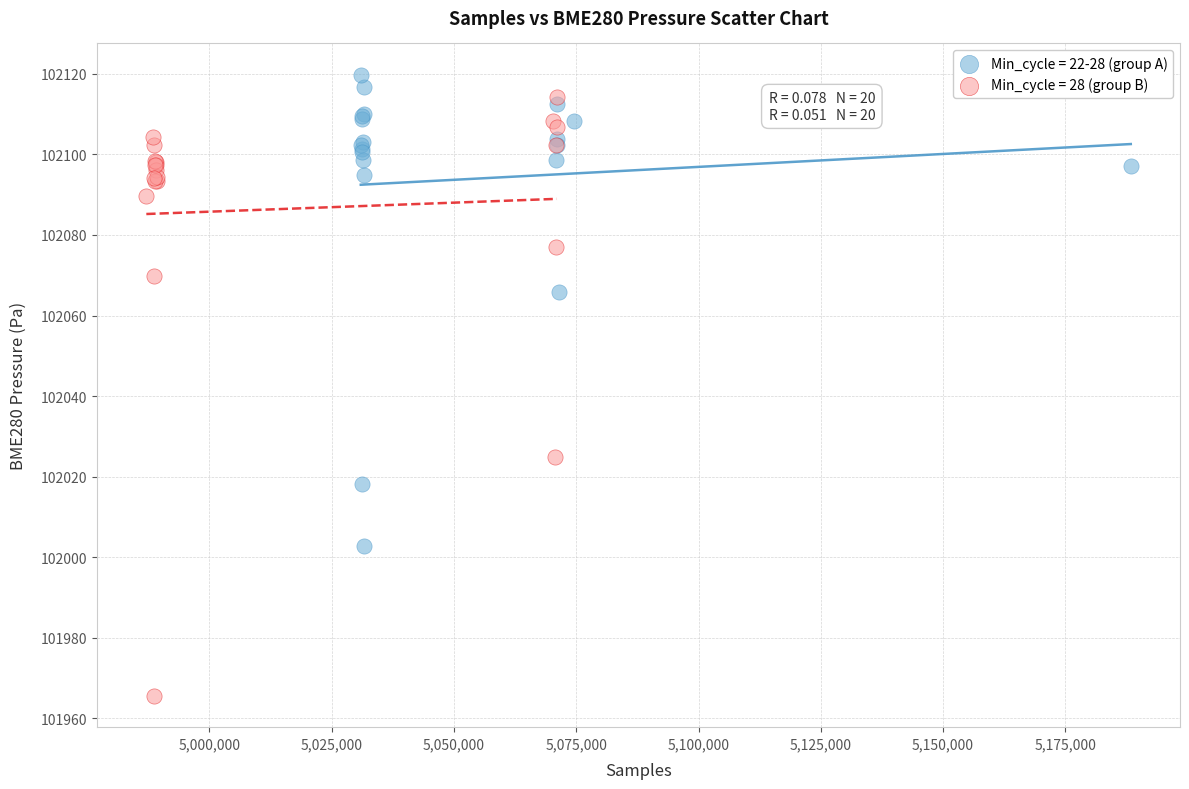

Which series has the largest Y range (max minus min)?

Min_cycle = 28 (group B)